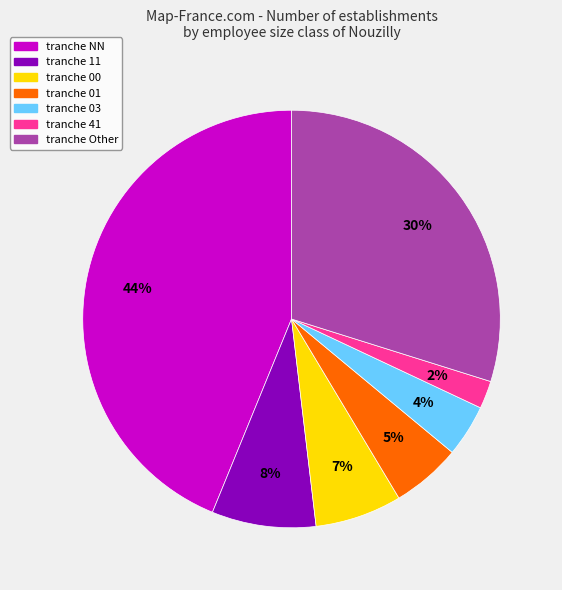

Is there a majority slice in this chart?

No